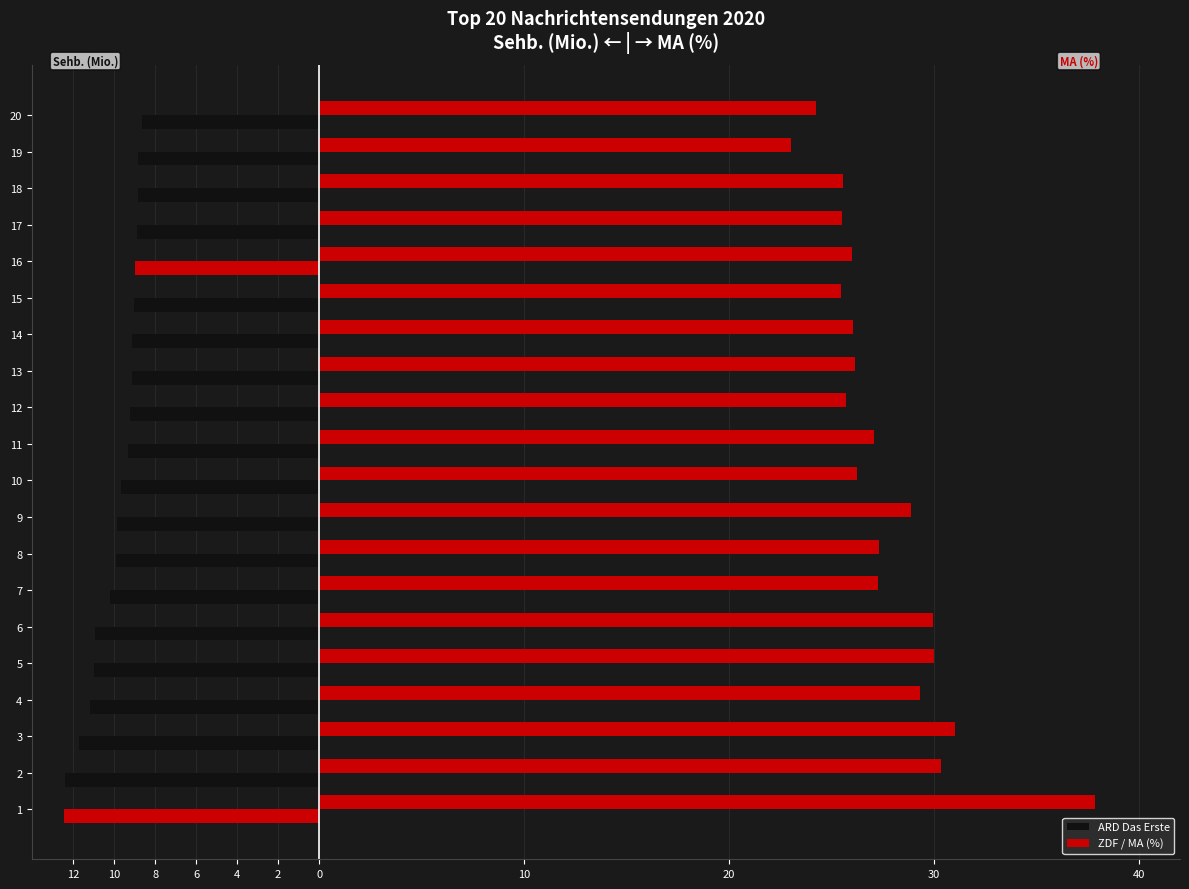

How many bars are there in each group?

2